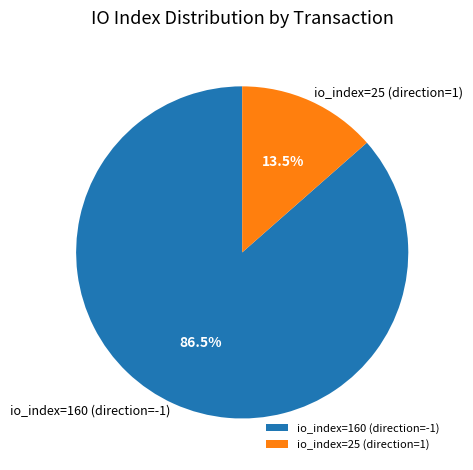

How much of the chart is everything except io_index=160 (direction=-1)?

13.5%